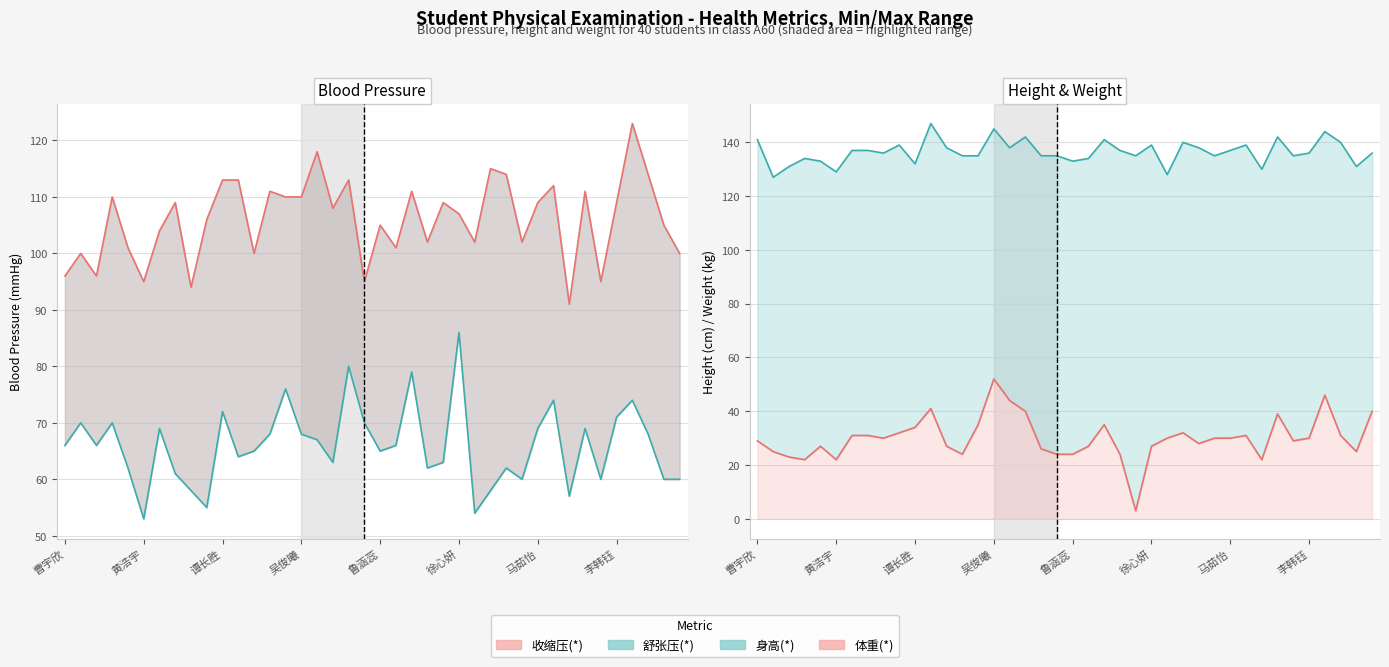

Reading right to left, list all the values displayed in this chart.

收缩压(*): 100	105	114	123	109	95	111	91	112	109	102	114	115	102	107	109	102	111	101	105	95	113	108	118	110	110	111	100	113	113	106	94	109	104	95	101	110	96	100	96
舒张压(*): 60	60	68	74	71	60	69	57	74	69	60	62	58	54	86	63	62	79	66	65	70	80	63	67	68	76	68	65	64	72	55	58	61	69	53	62	70	66	70	66
体重(*): 40	25	31	46	30	29	39	22	31	30	30	28	32	30	27	3	24	35	27	24	24	26	40	44	52	35	24	27	41	34	32	30	31	31	22	27	22	23	25	29
身高(*): 136	131	140	144	136	135	142	130	139	137	135	138	140	128	139	135	137	141	134	133	135	135	142	138	145	135	135	138	147	132	139	136	137	137	129	133	134	131	127	141